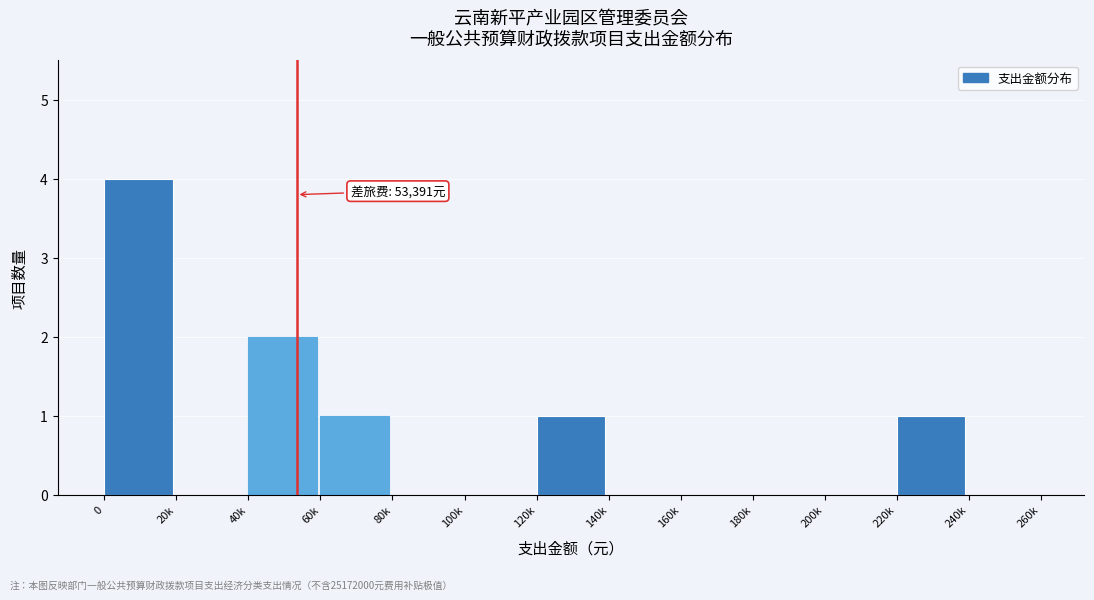

Reading left to right, what are all the values shown in this chart?

0=4	20k=0	40k=2	60k=1	80k=0	100k=0	120k=1	140k=0	160k=0	180k=0	200k=0	220k=1	240k=0